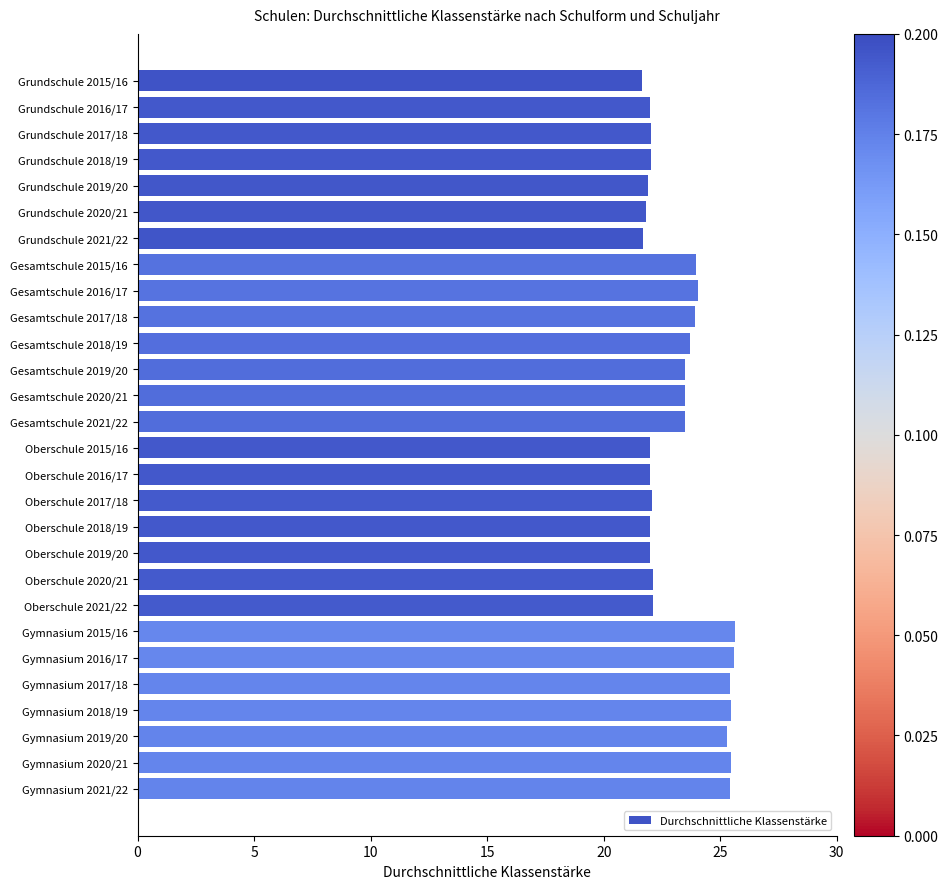

Is it true that the value at Gymnasium 2019/20 is 25.3?

True